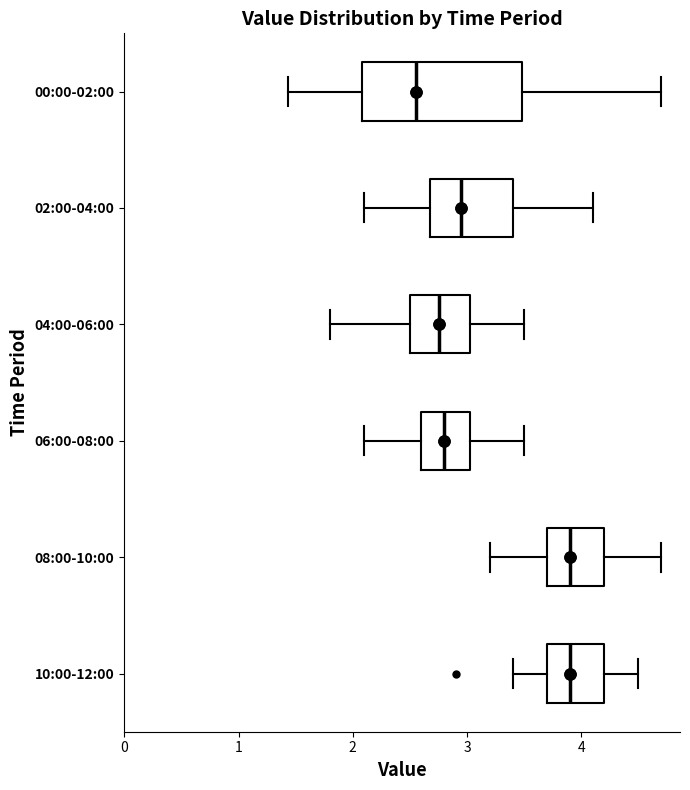

Reading bottom to top, transcribe this box plot: for each box, give where its median line is, the range the box spans, and where its two whiskers end, as read against the x-axis. The values are not printed on the chart, so give them approximately, as read against the axis.

10:00-12:00: median 3.9, box 3.7 to 4.2, whiskers 3.4 to 4.5
08:00-10:00: median 3.9, box 3.7 to 4.2, whiskers 3.2 to 4.7
06:00-08:00: median 2.8, box 2.6 to 3.0, whiskers 2.1 to 3.5
04:00-06:00: median 2.8, box 2.5 to 3.0, whiskers 1.8 to 3.5
02:00-04:00: median 3.0, box 2.7 to 3.4, whiskers 2.1 to 4.1
00:00-02:00: median 2.6, box 2.1 to 3.5, whiskers 1.4 to 4.7